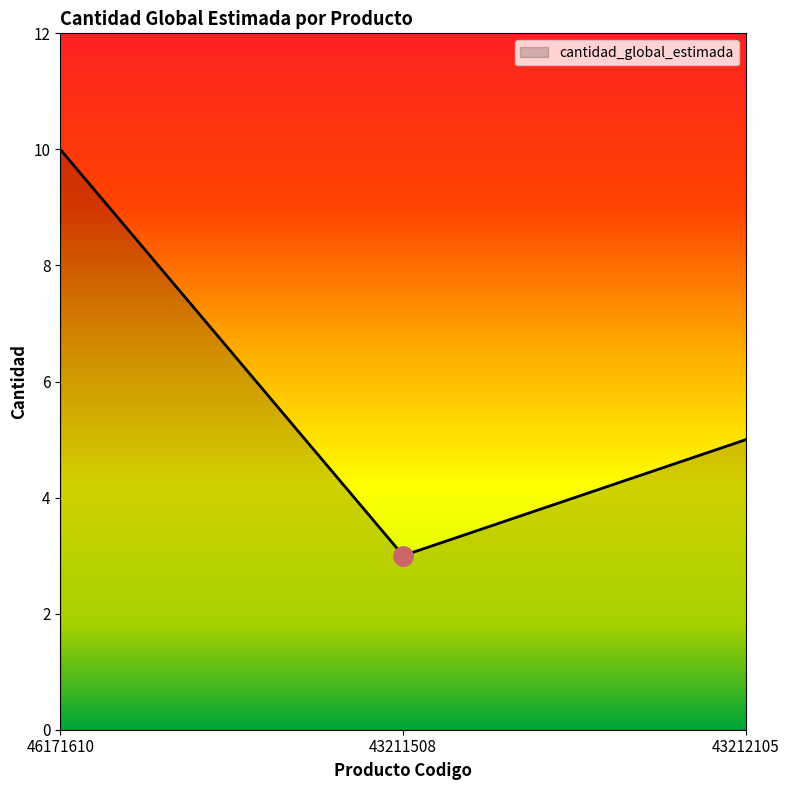

Rank the categories by value from lowest to highest.

43211508, 43212105, 46171610